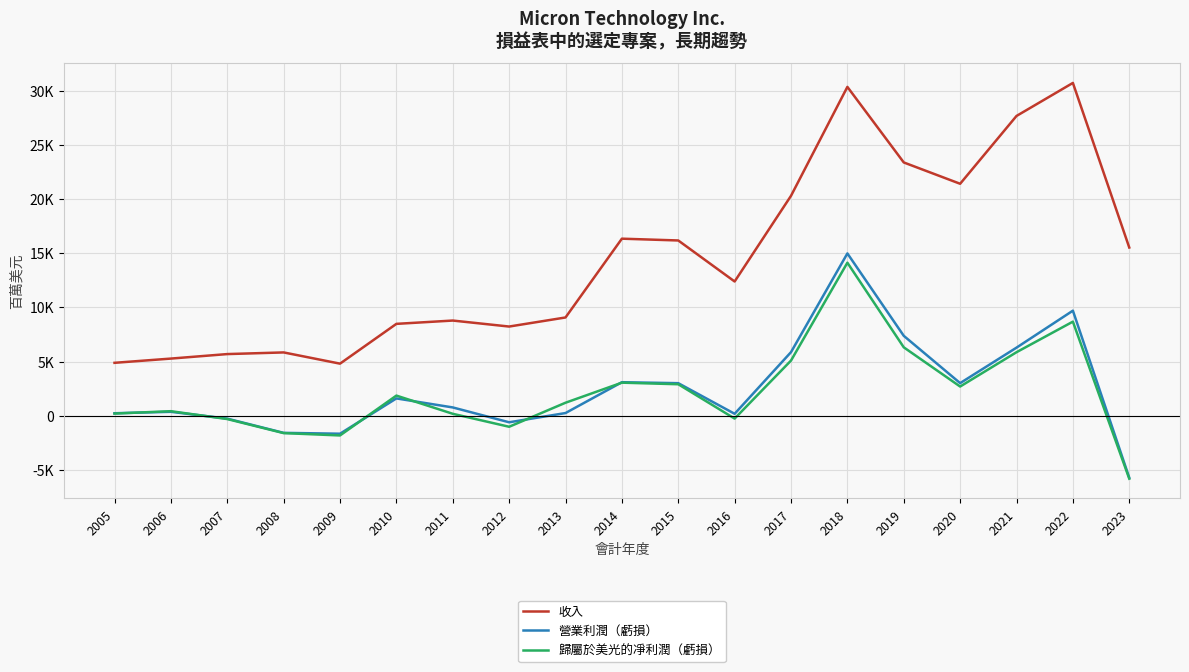

True or false: 營業利潤（虧損） and 收入 cross at least once.

False